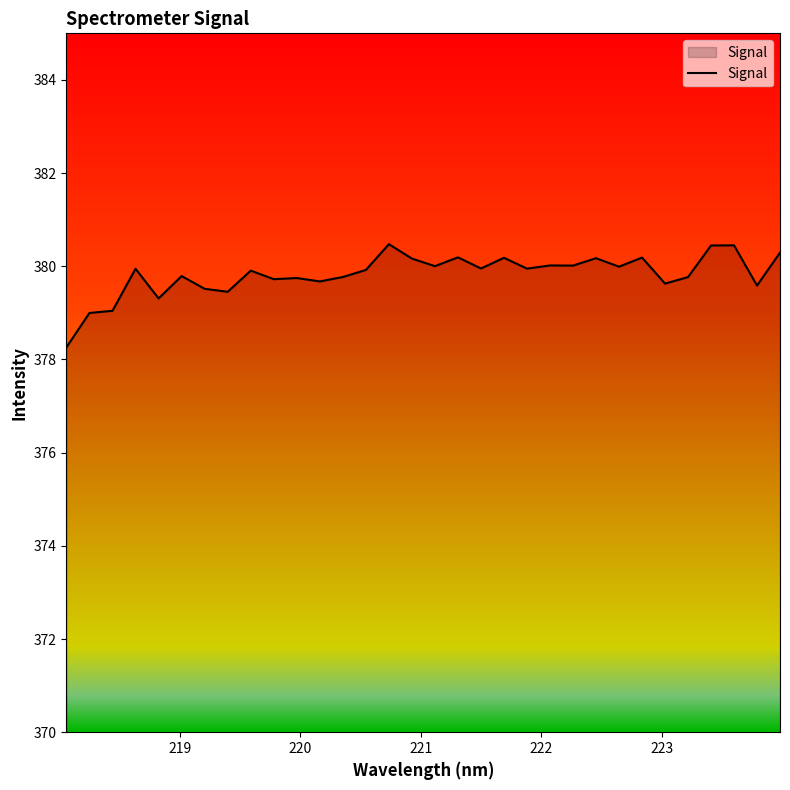

What is the greatest value displayed?

380.5